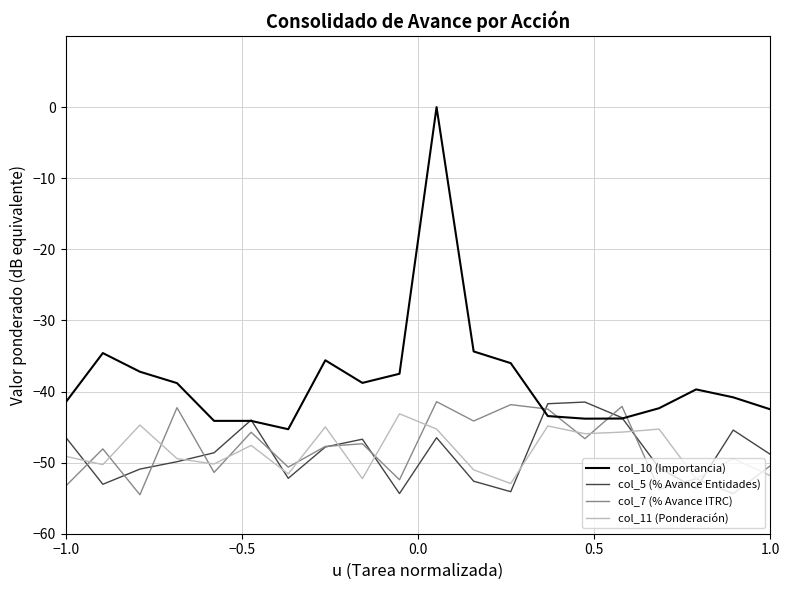

Which series has the largest total across all categories?

col_10 (Importancia)